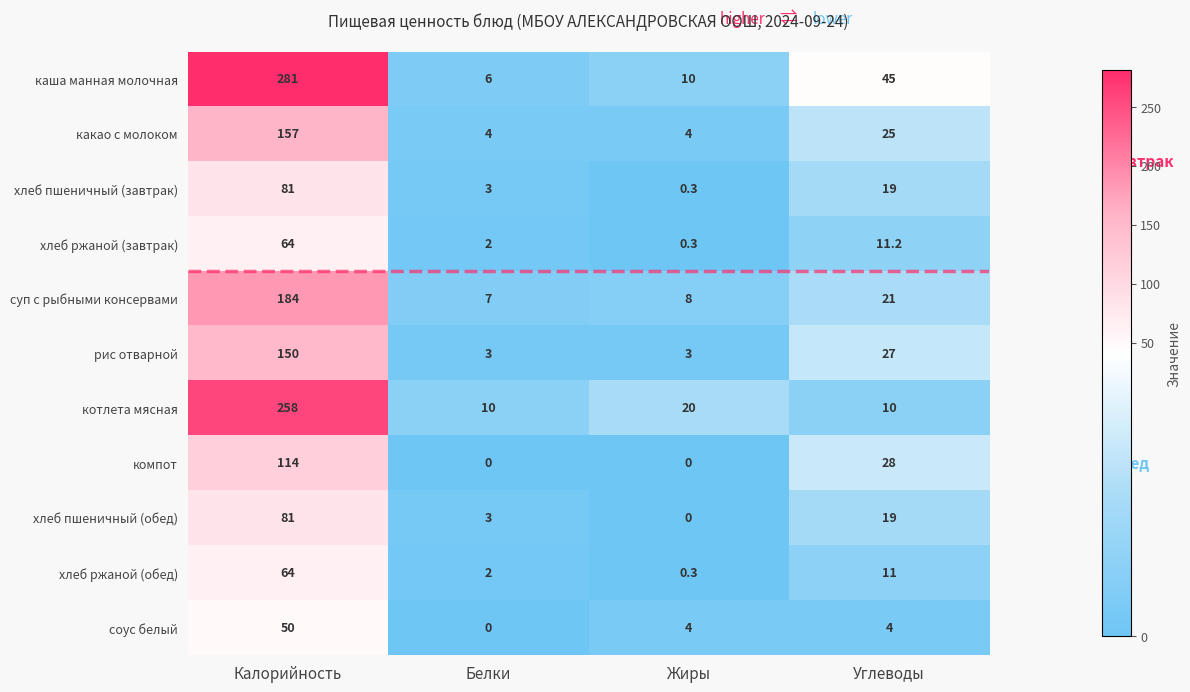

Which series has the largest total across all categories?

каша манная молочная